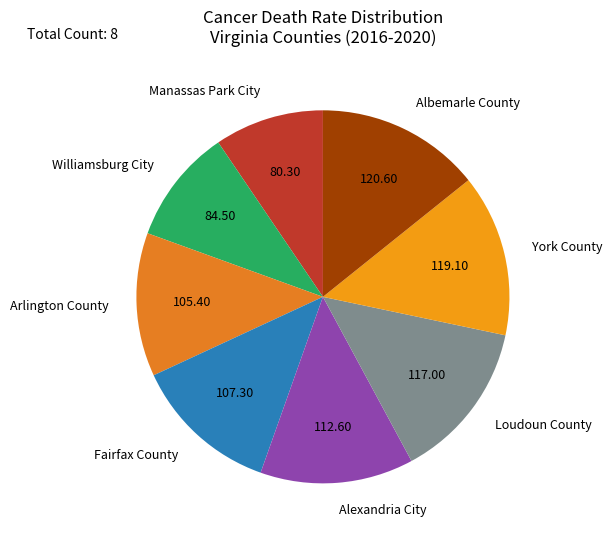

Is there a majority slice in this chart?

No